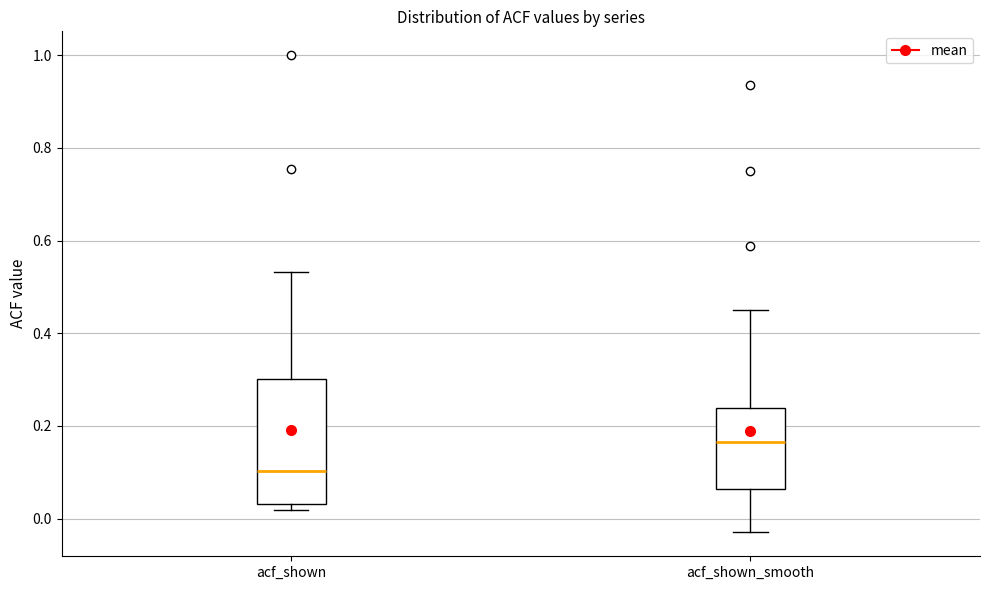

Reading left to right, transcribe this box plot: for each box, give where its median line is, the range the box spans, and where its two whiskers end, as read against the y-axis. The values are not printed on the chart, so give them approximately, as read against the axis.

acf_shown: median 0.10, box 0.04 to 0.30, whiskers 0.02 to 0.54
acf_shown_smooth: median 0.16, box 0.06 to 0.24, whiskers -0.02 to 0.46